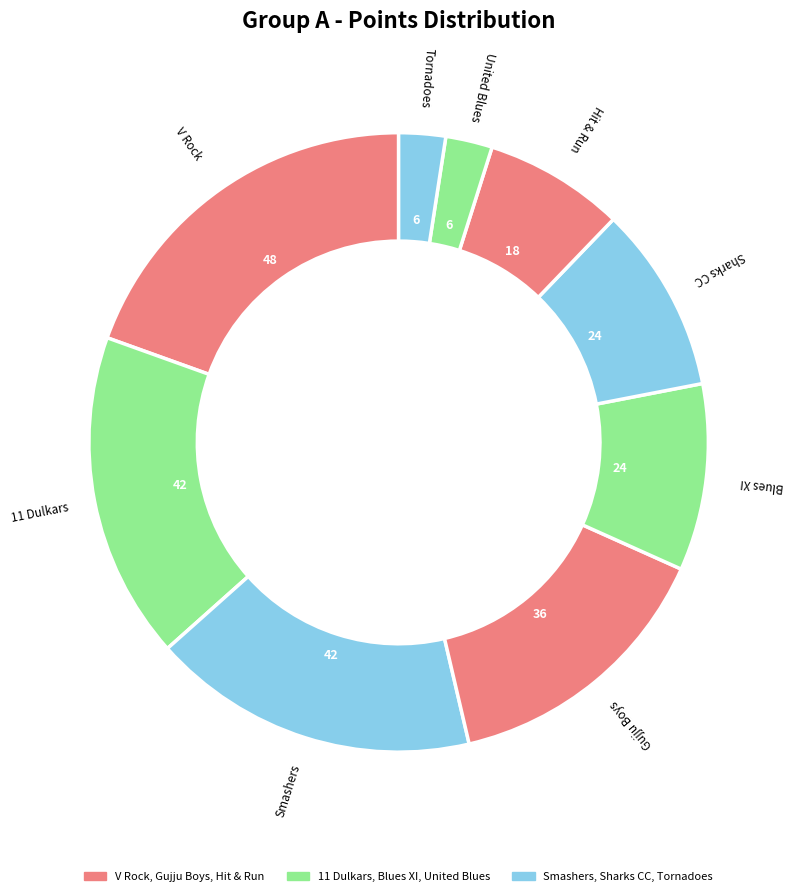

How many slices are in this pie chart?

9